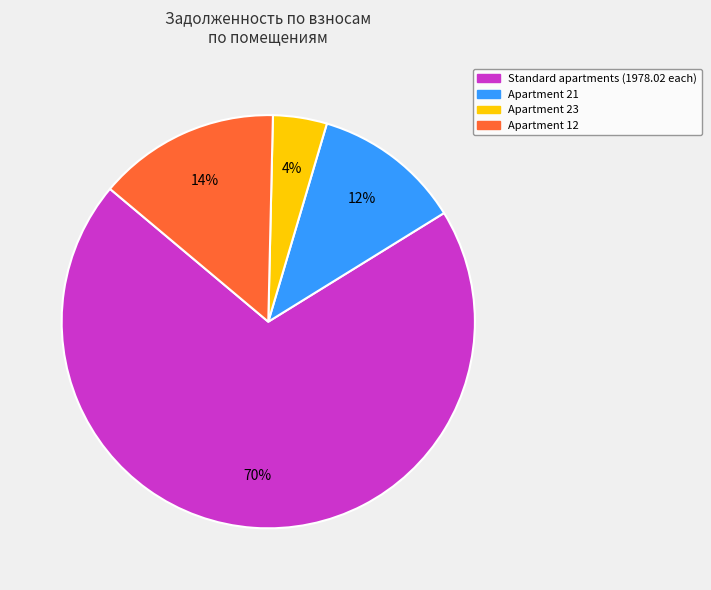

How many slices are in this pie chart?

4